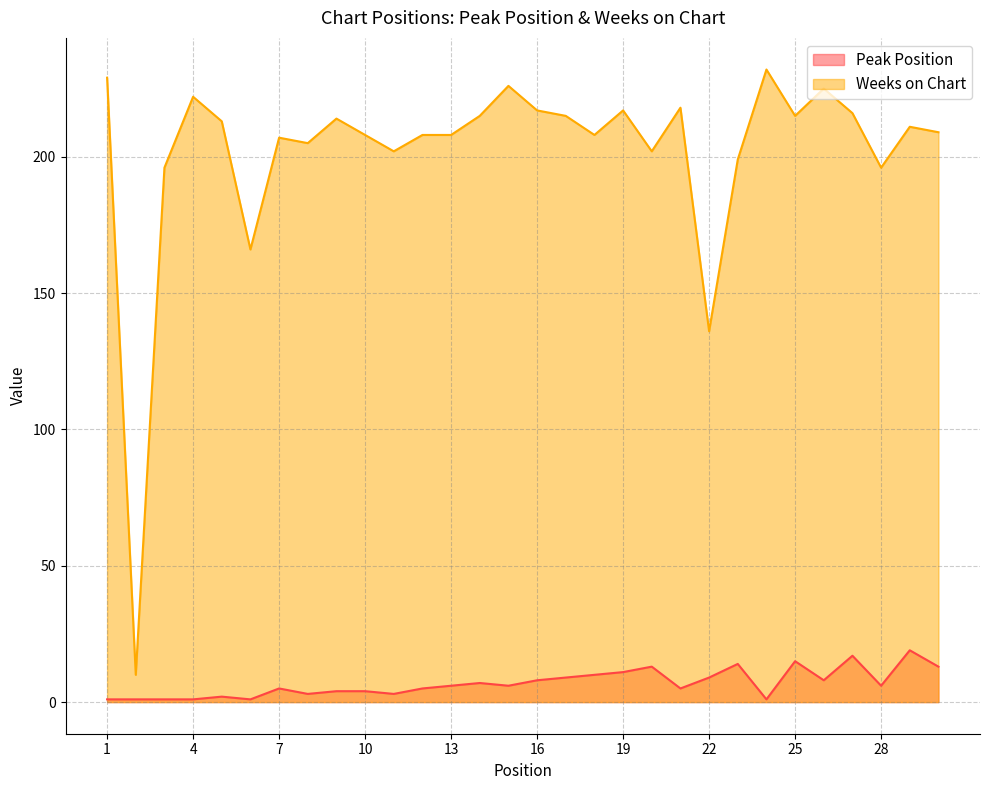

Reading right to left, extract all data points from this chart.

Peak Position: 30=13	29=19	28=6	27=17	26=8	25=15	24=1	23=14	22=9	21=5	20=13	19=11	18=10	17=9	16=8	15=6	14=7	13=6	12=5	11=3	10=4	9=4	8=3	7=5	6=1	5=2	4=1	3=1	2=1	1=1
Weeks on Chart: 30=209	29=211	28=196	27=216	26=225	25=215	24=232	23=199	22=136	21=218	20=202	19=217	18=208	17=215	16=217	15=226	14=215	13=208	12=208	11=202	10=208	9=214	8=205	7=207	6=166	5=213	4=222	3=196	2=10	1=229